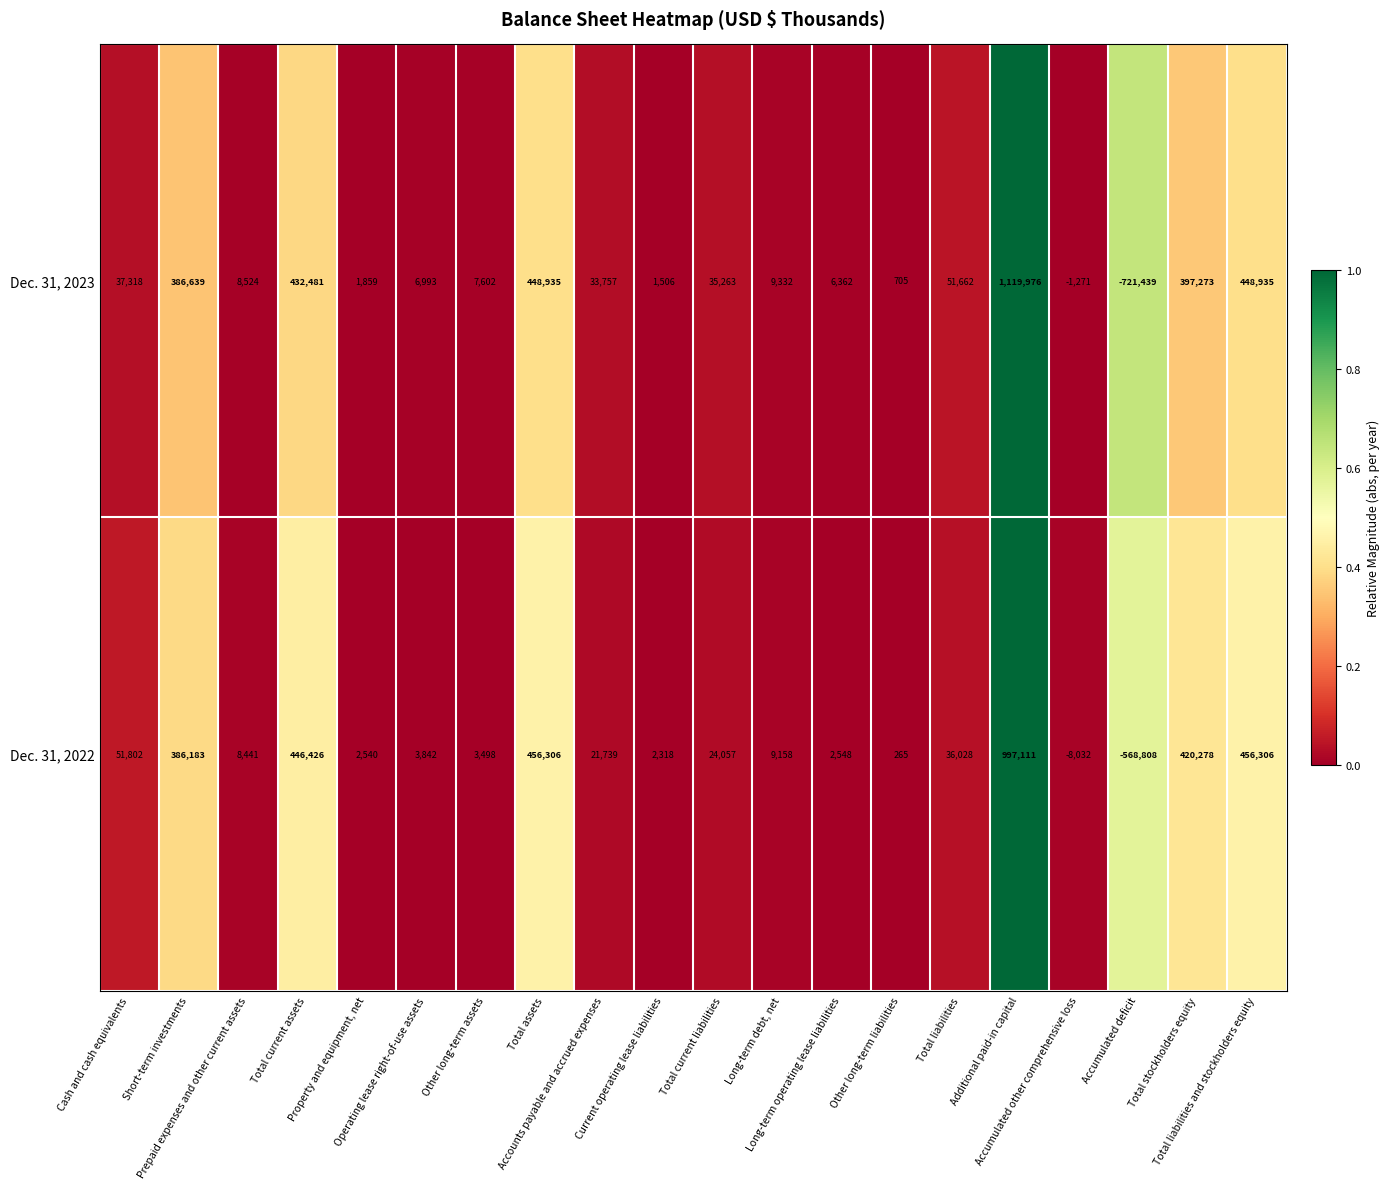

Which series has the largest total across all categories?

Dec. 31, 2022